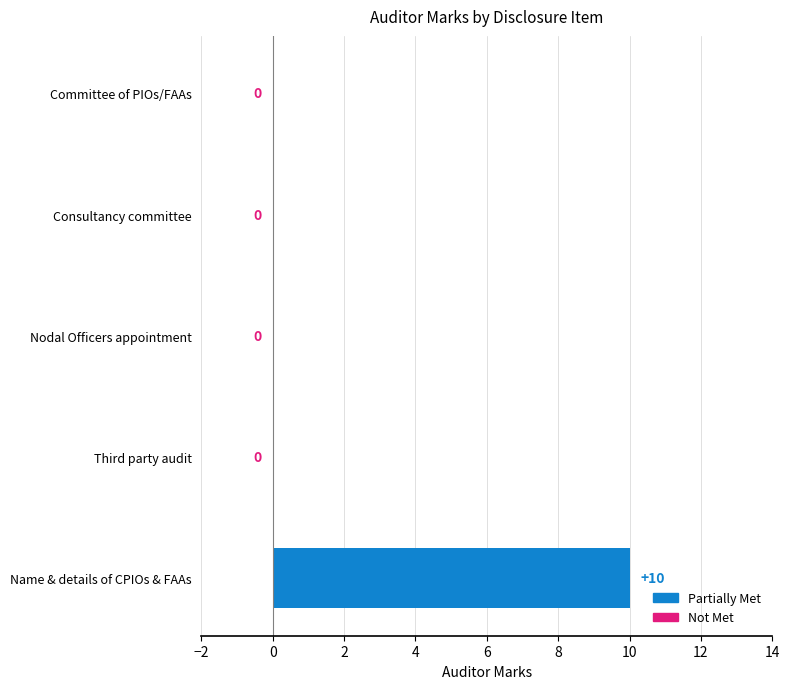

Reading bottom to top, extract all data points from this chart.

Name & details of CPIOs & FAAs=10	Third party audit=0	Nodal Officers appointment=0	Consultancy committee=0	Committee of PIOs/FAAs=0